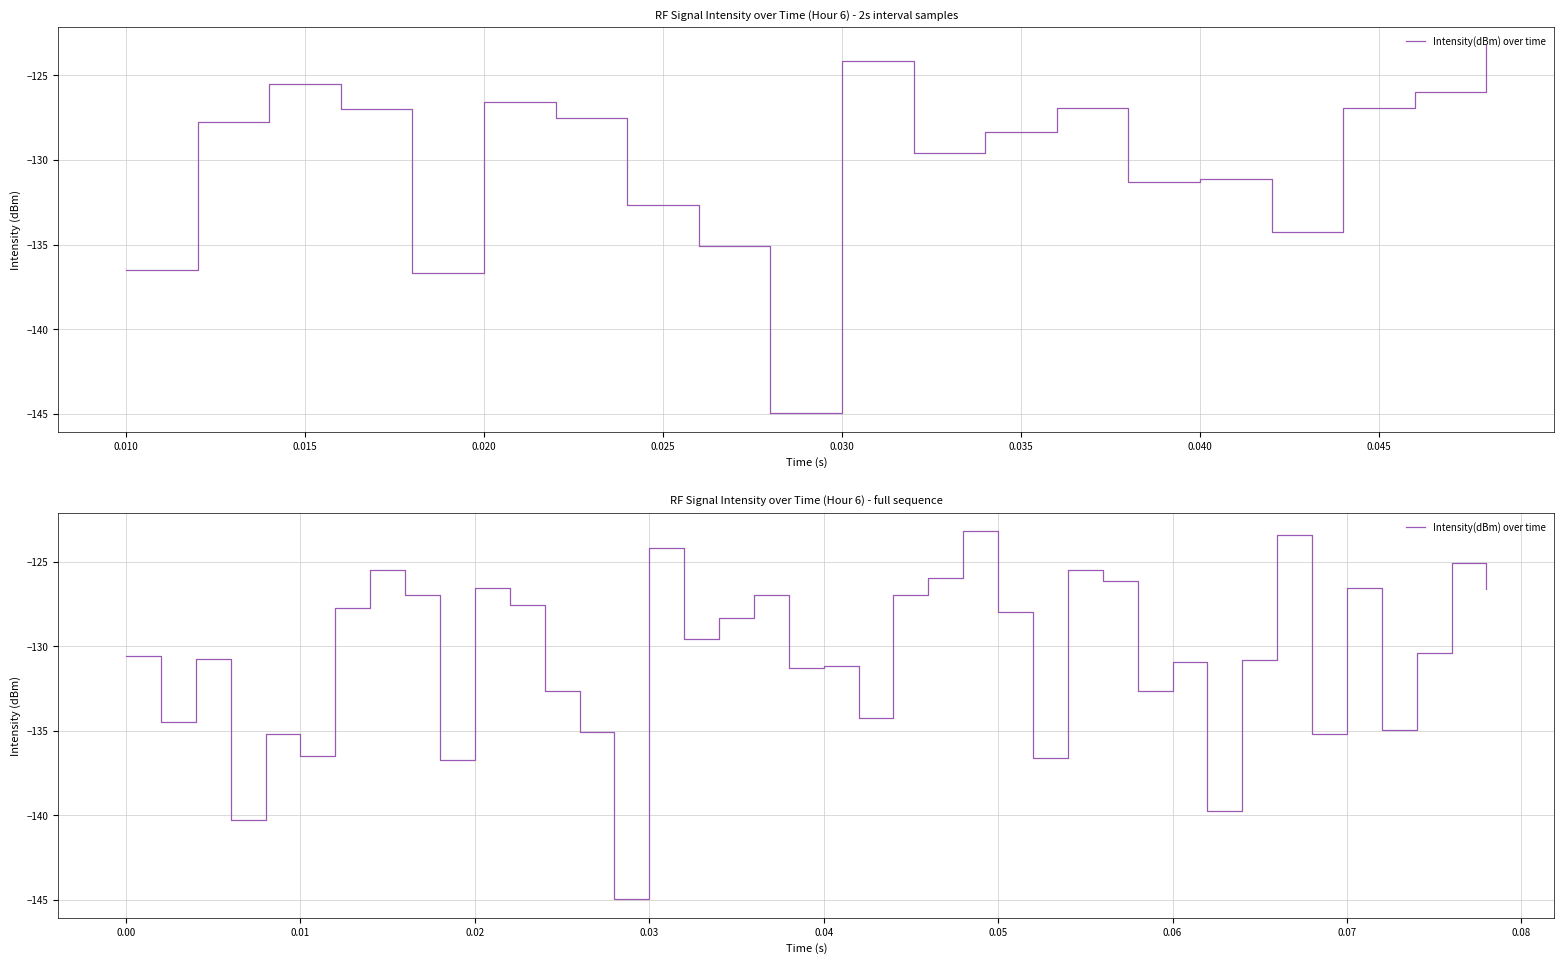

Does the chart display data point markers on the line(s)?

No